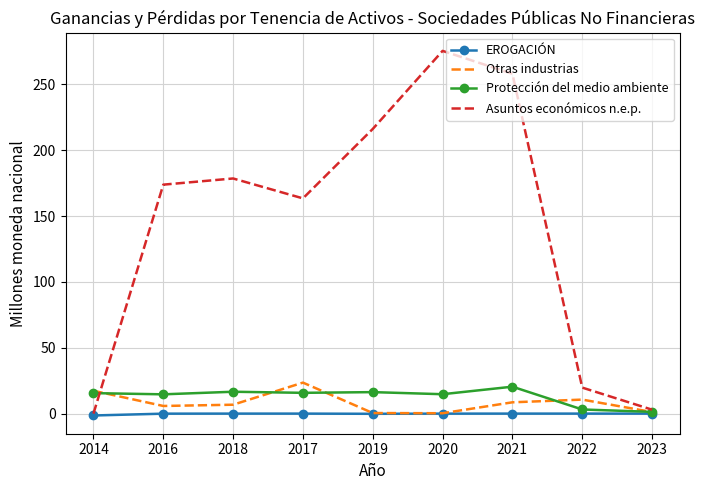

What is the difference between the highest and lowest values at 2018?

178.6